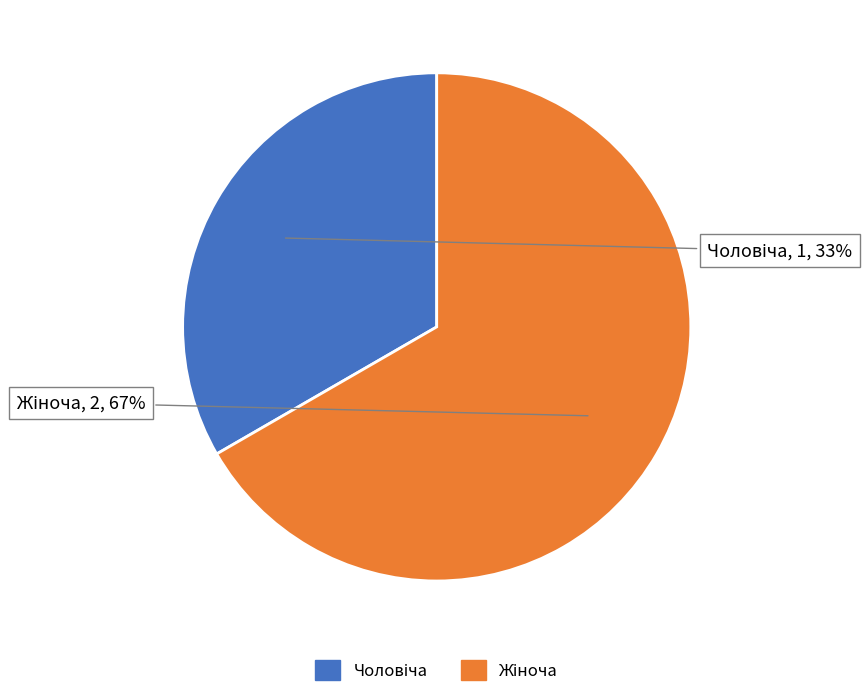

To the nearest percent, what is the average slice percentage?

50%